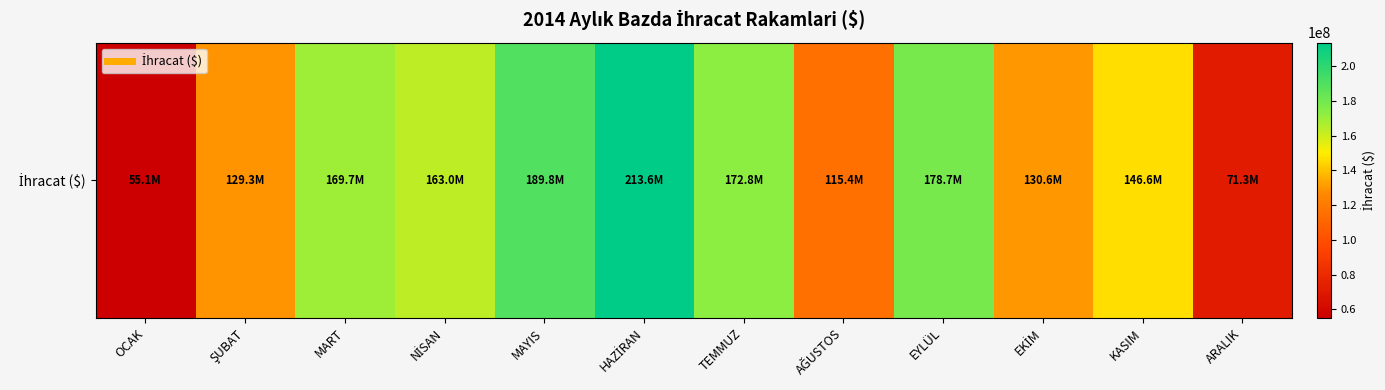

Reading left to right, list all the values displayed in this chart.

OCAK=55129053	ŞUBAT=129341483	MART=169651225	NİSAN=163025671	MAYIS=189761240	HAZİRAN=213619872	TEMMUZ=172810917	AĞUSTOS=115409619	EYLÜL=178689428	EKİM=130632308	KASIM=146627585	ARALIK=71286651